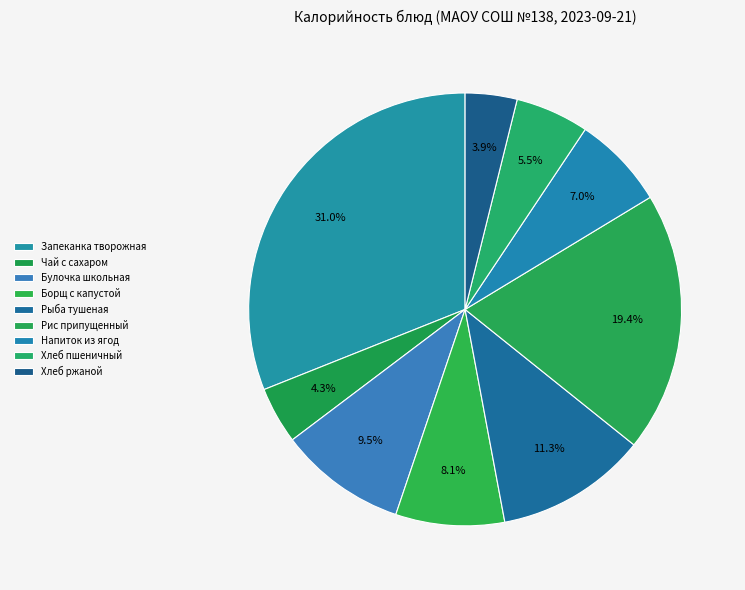

Rank the categories by value from lowest to highest.

Хлеб ржаной, Чай с сахаром, Хлеб пшеничный, Напиток из ягод, Борщ с капустой, Булочка школьная, Рыба тушеная, Рис припущенный, Запеканка творожная